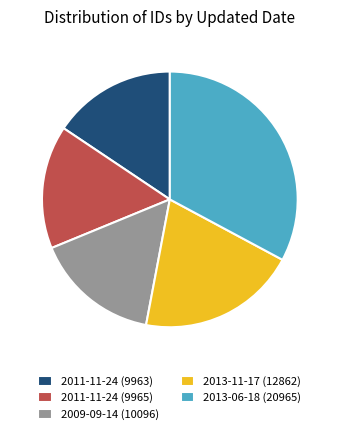

Does 2011-11-24 (9965) account for over 50% of the chart?

No